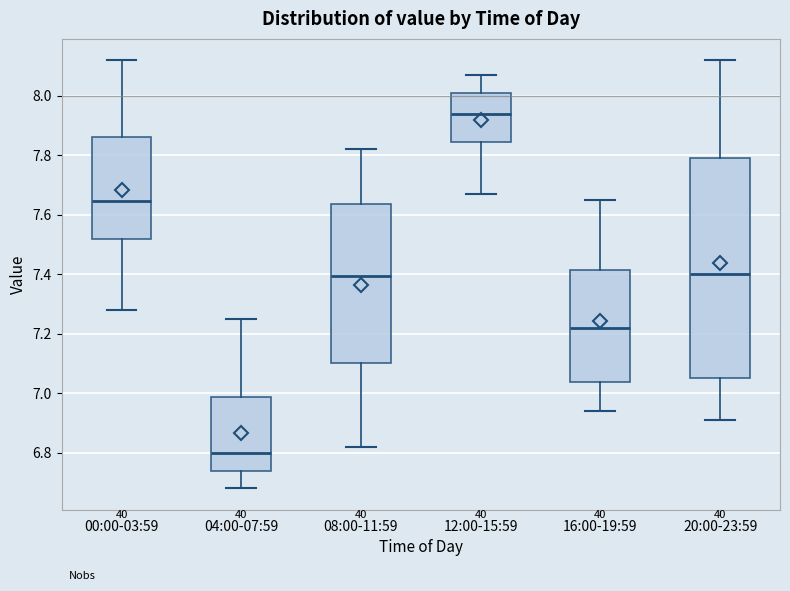

Where is the lower edge of the box for 04:00-07:59 on the y-axis? The values are not printed on the chart, so give them approximately, as read against the axis.

6.74